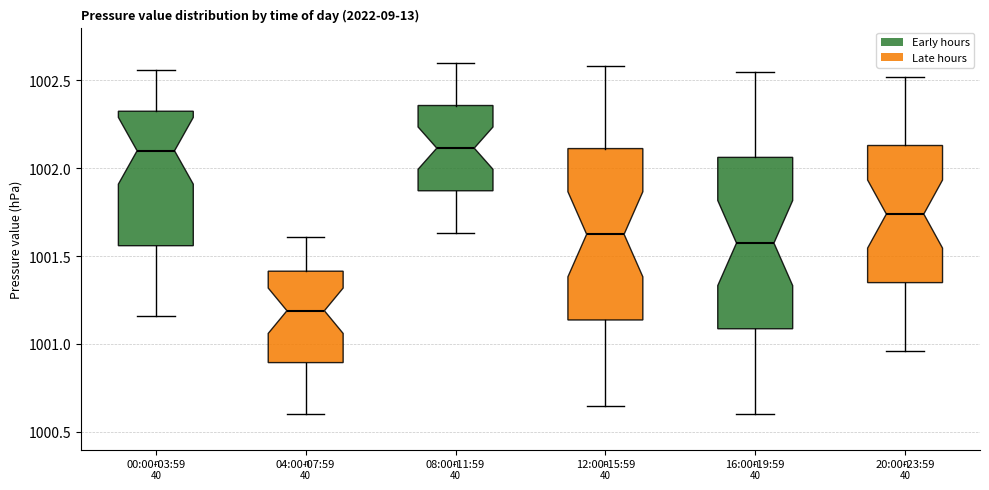

Reading left to right, read every box against the y-axis: the position of its median line, the range the box covers, and the ends of its whiskers. The values are not printed on the chart, so give them approximately, as read against the axis.

00:00-03:59: median 1002.10, box 1001.55 to 1002.35, whiskers 1001.15 to 1002.55
04:00-07:59: median 1001.20, box 1000.90 to 1001.40, whiskers 1000.60 to 1001.60
08:00-11:59: median 1002.10, box 1001.85 to 1002.35, whiskers 1001.65 to 1002.60
12:00-15:59: median 1001.65, box 1001.15 to 1002.10, whiskers 1000.65 to 1002.60
16:00-19:59: median 1001.60, box 1001.10 to 1002.05, whiskers 1000.60 to 1002.55
20:00-23:59: median 1001.75, box 1001.35 to 1002.15, whiskers 1000.95 to 1002.50